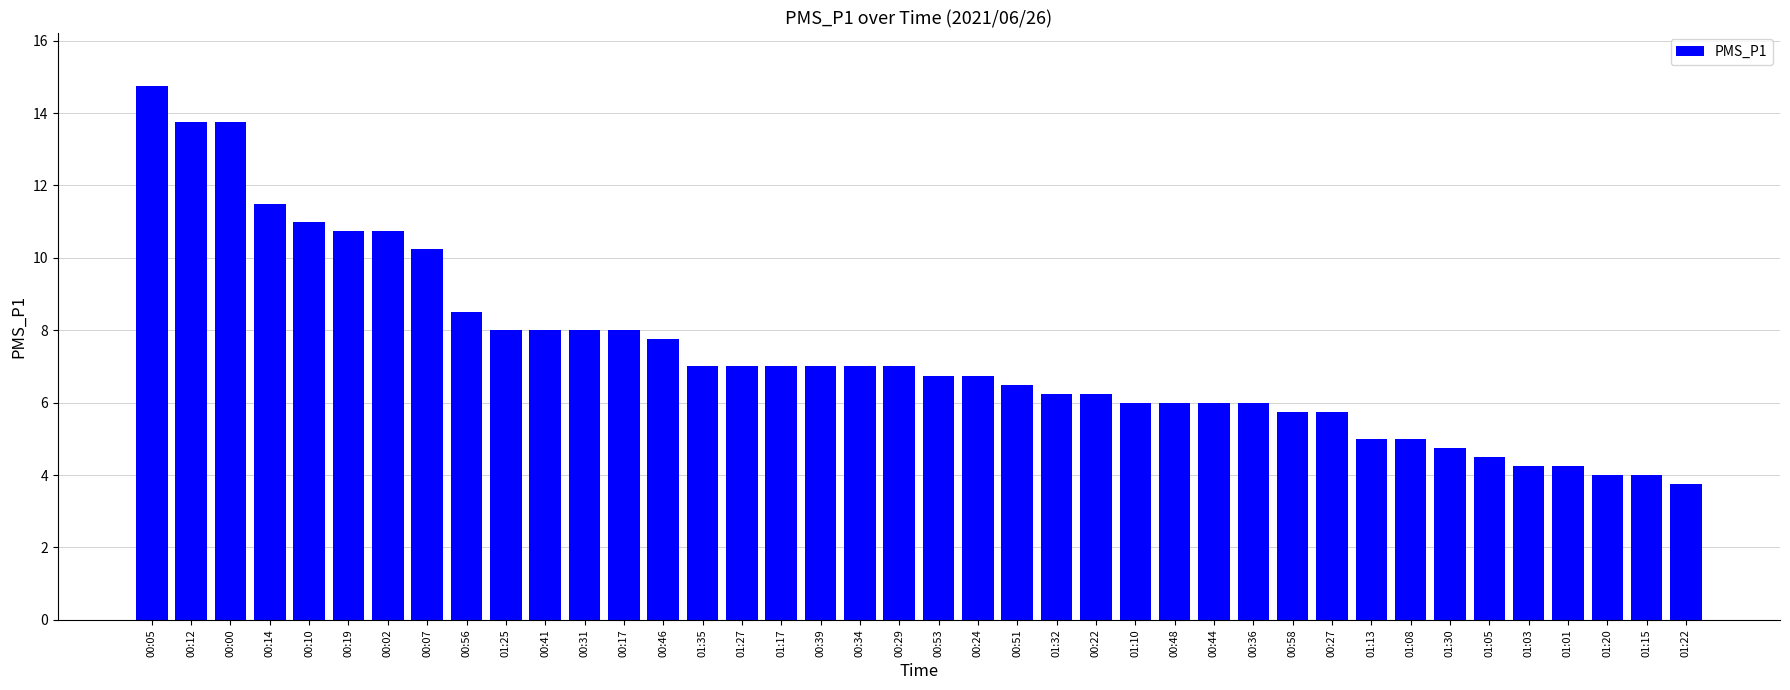

What is the average value?

7.4